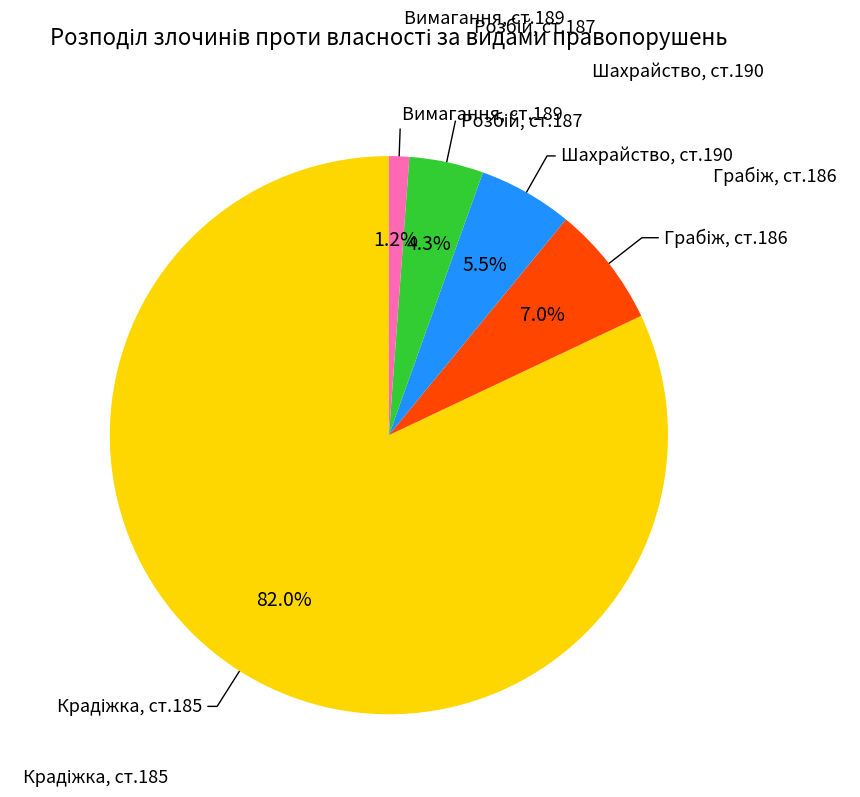

Is there any slice that represents more than half of the pie?

Yes